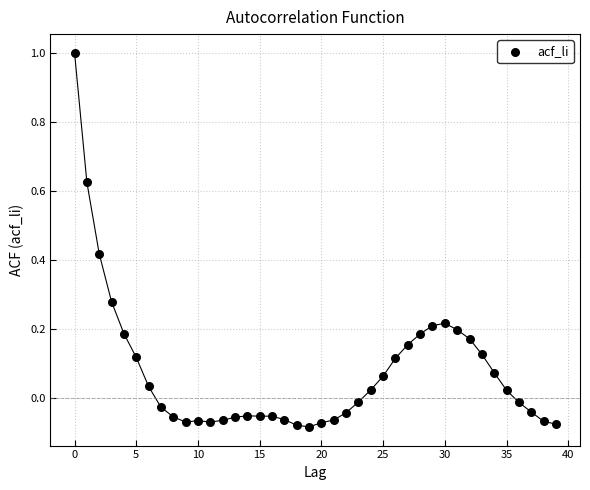

What is the range of Y values (max minus min)?

1.1